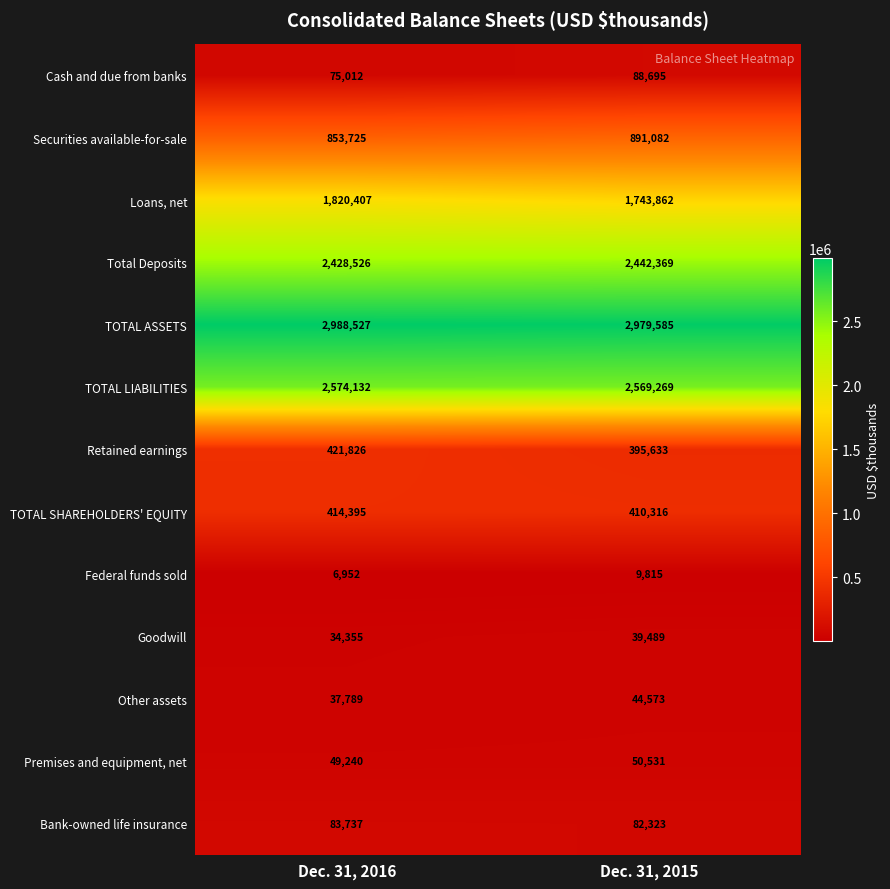

True or false: Other assets has a value of 16138 at Dec. 31, 2015.

False